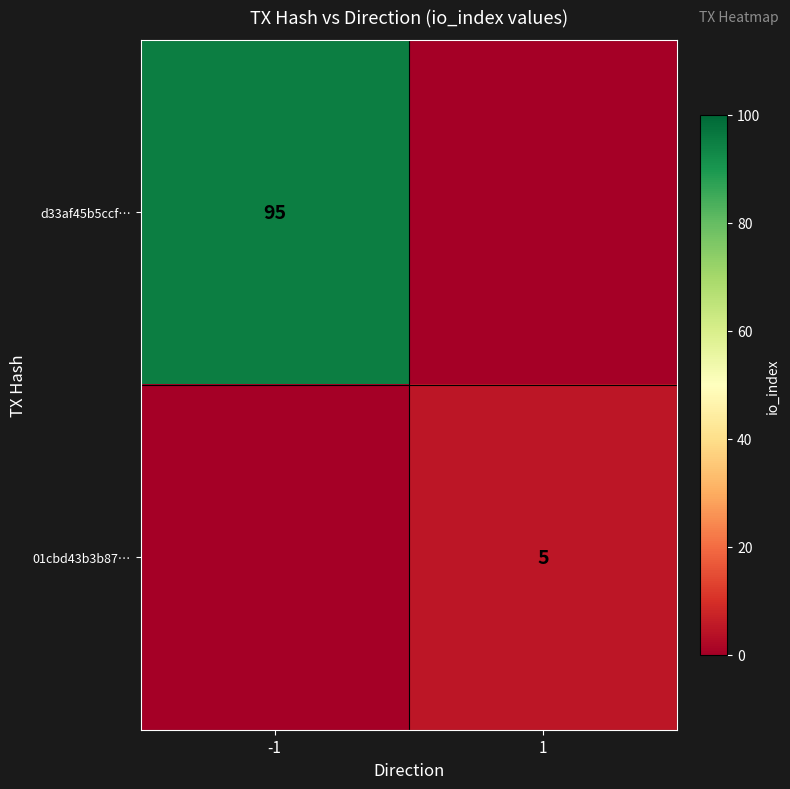

At which category is the sum across all series the highest?

-1